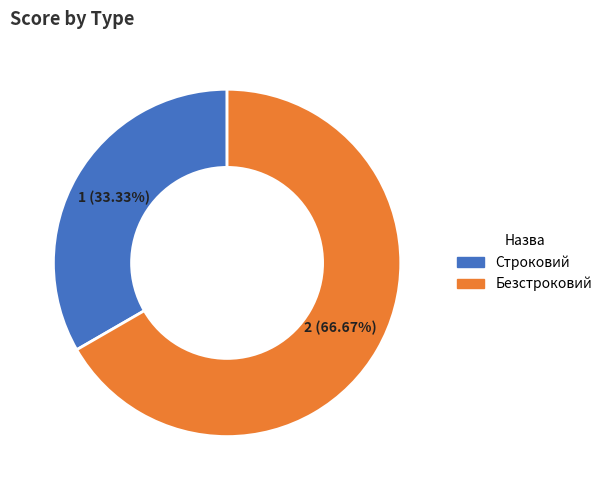

Which slice is the smallest?

Строковий